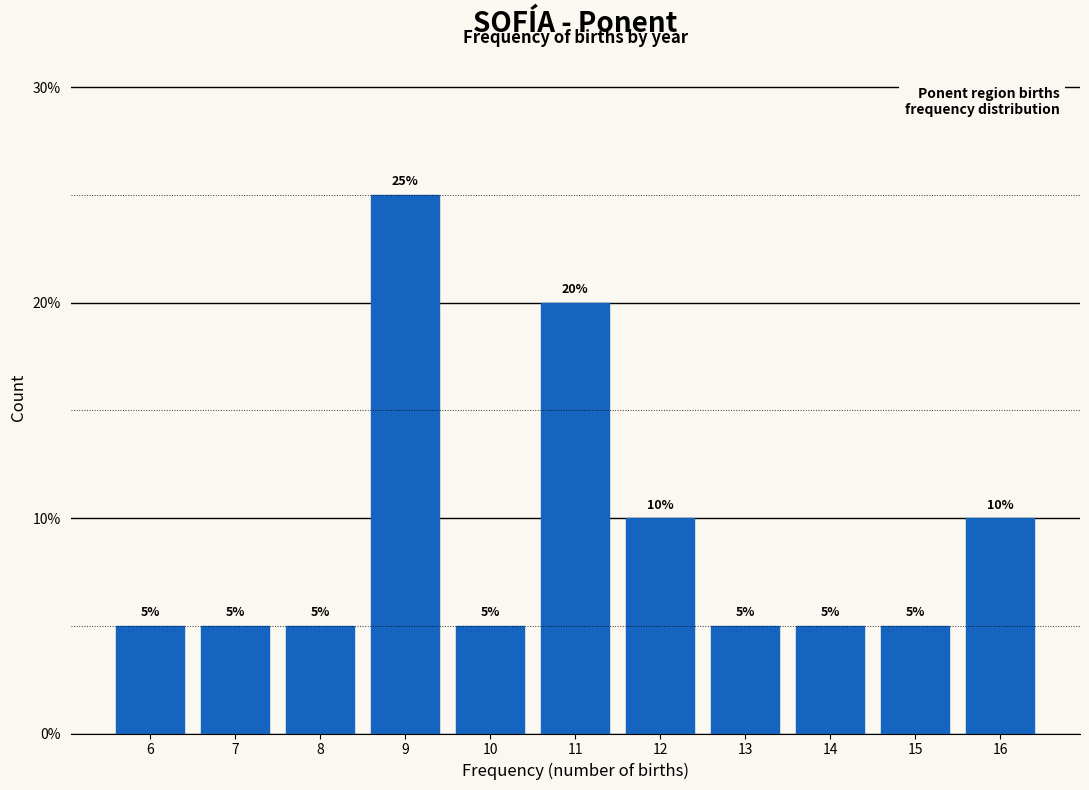

Reading left to right, what are all the values shown in this chart?

6=5	7=5	8=5	9=25	10=5	11=20	12=10	13=5	14=5	15=5	16=10